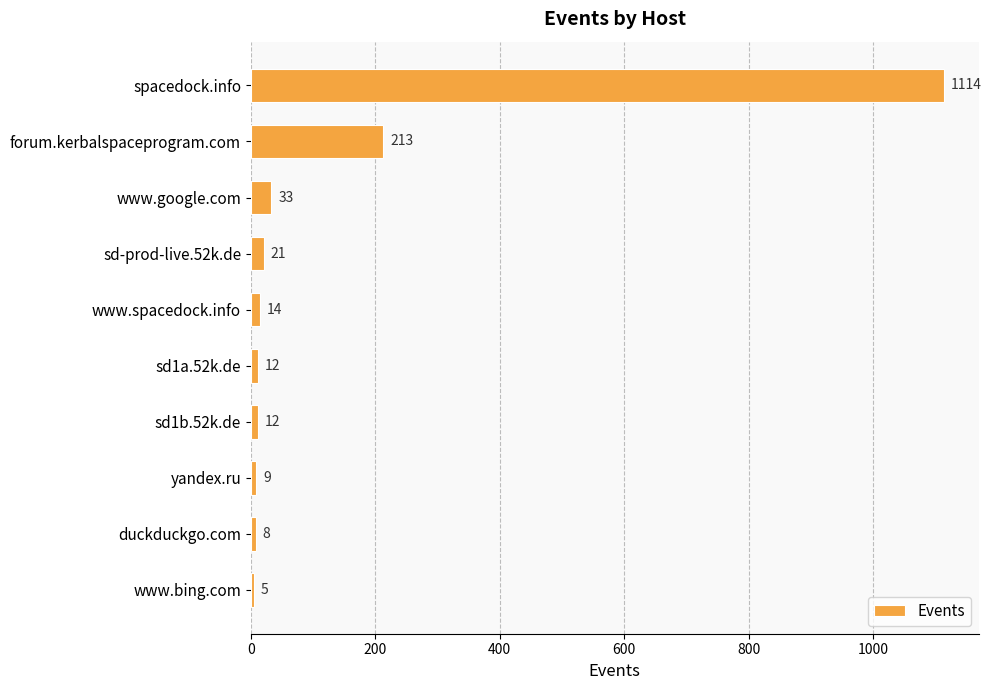

The value at yandex.ru is 9. True or false?

True